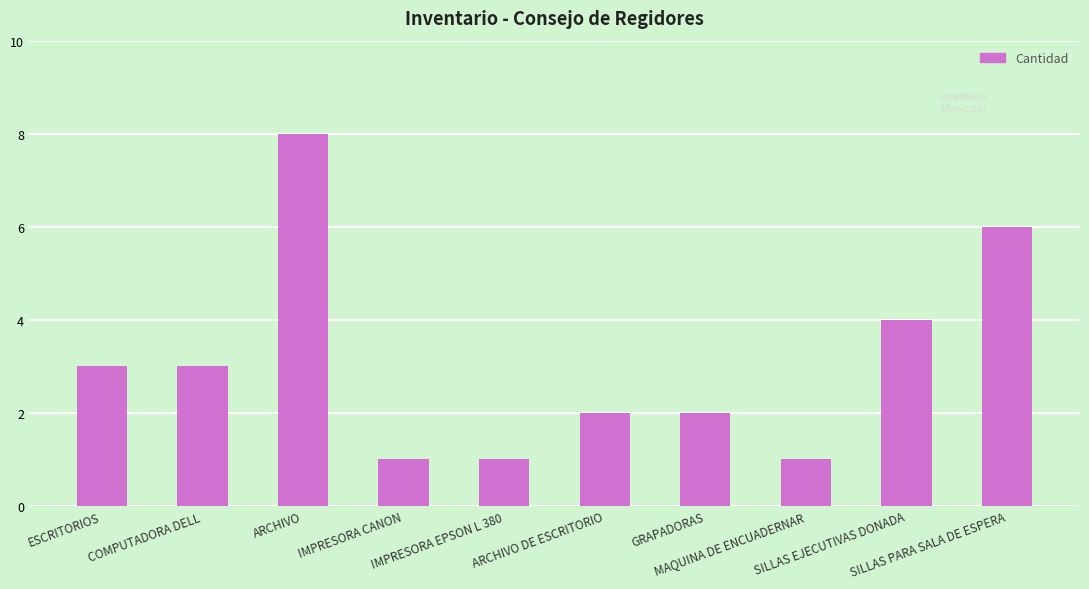

What is the sum of the values at IMPRESORA CANON and GRAPADORAS?

3